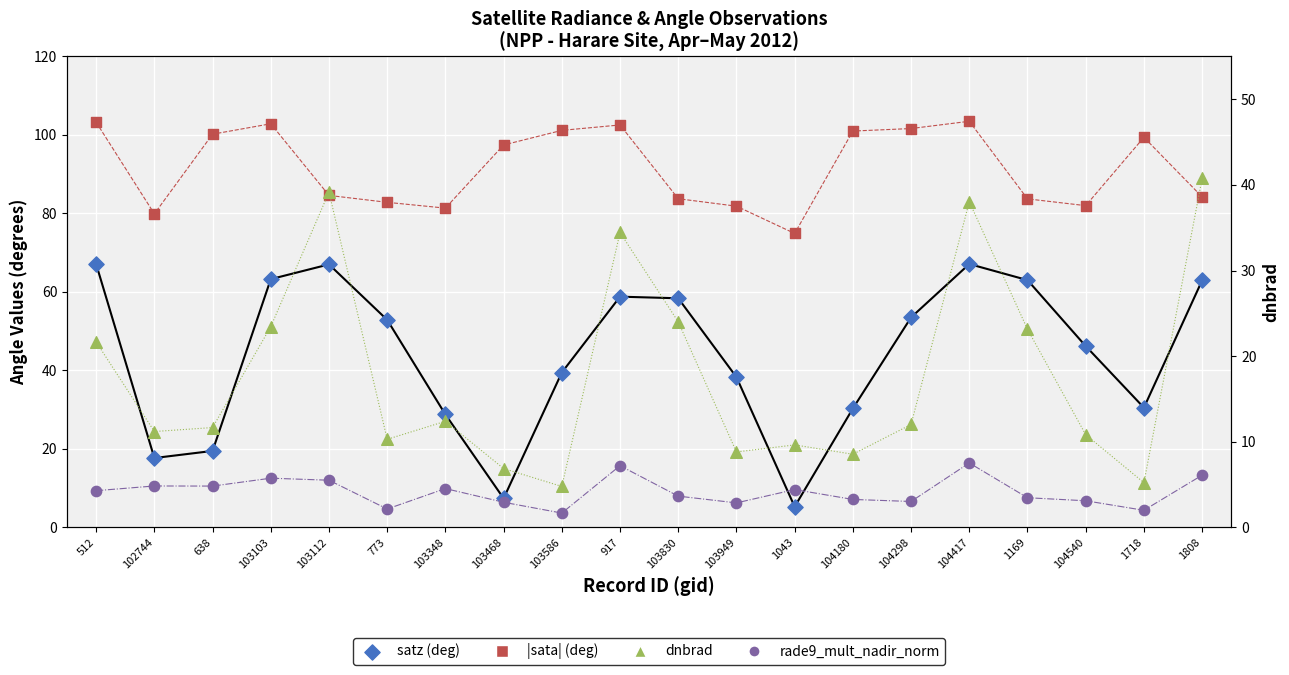

Which series has the largest total across all categories?

|sata| (deg)